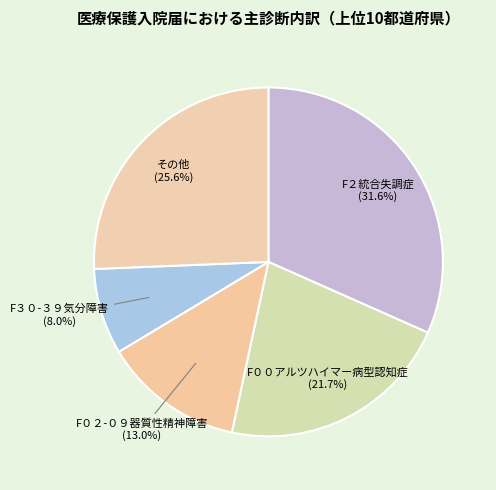

How many segments does this pie chart have?

5